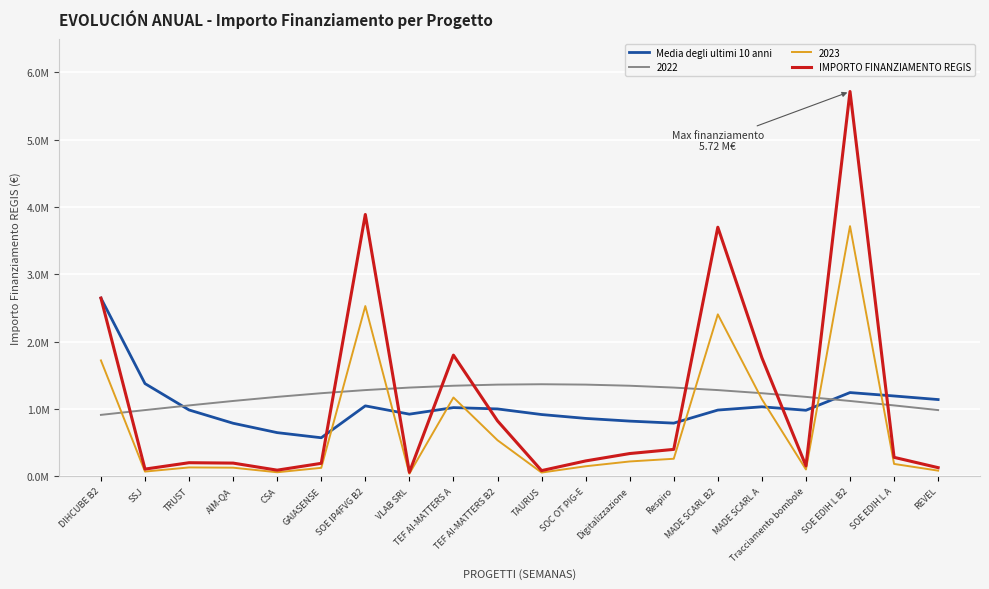

What are all the series names shown in the legend?

Media degli ultimi 10 anni, 2022, 2023, IMPORTO FINANZIAMENTO REGIS